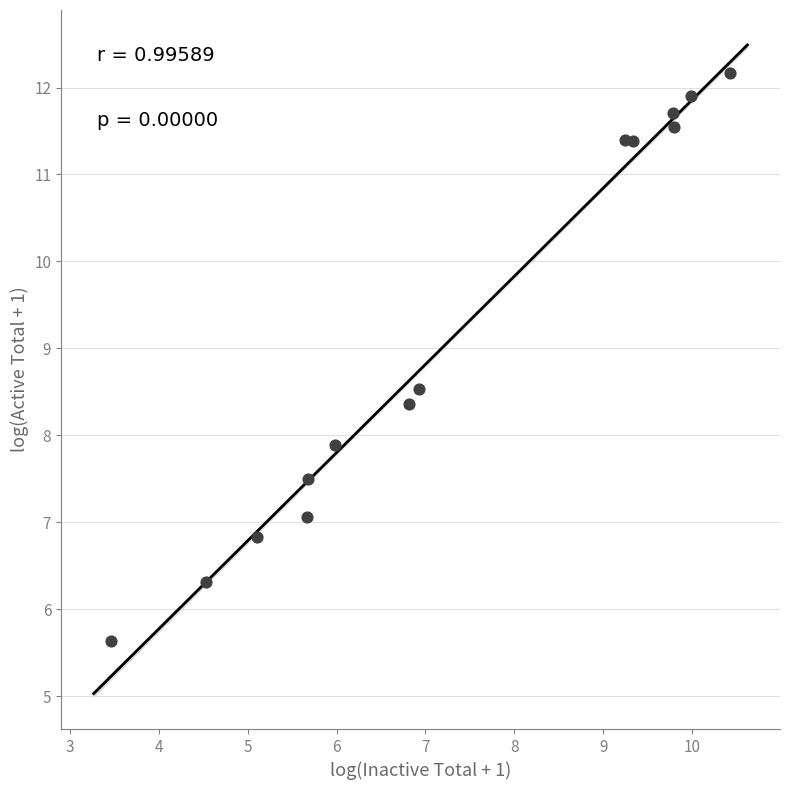

What Y value in the scatter plot is closest to 8?

7.9